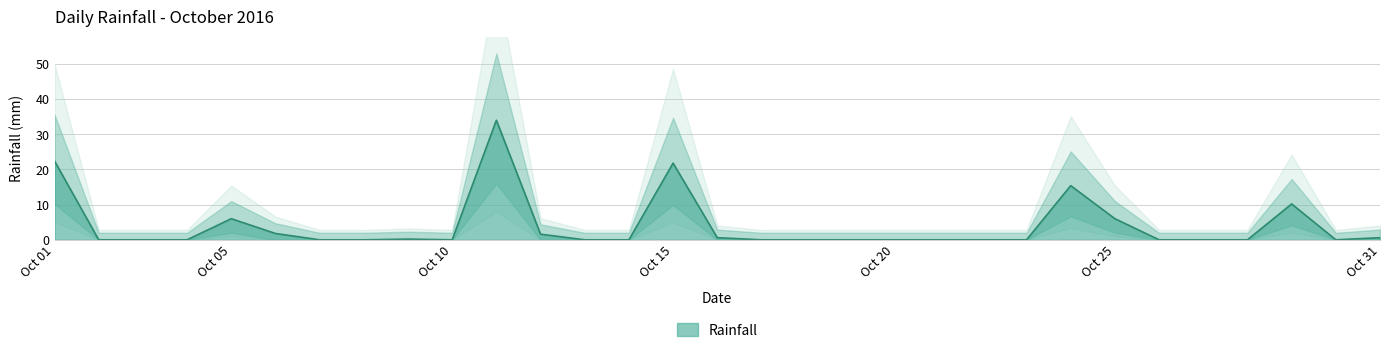

True or false: the data shows 11.1 at 2016-10-13.

False